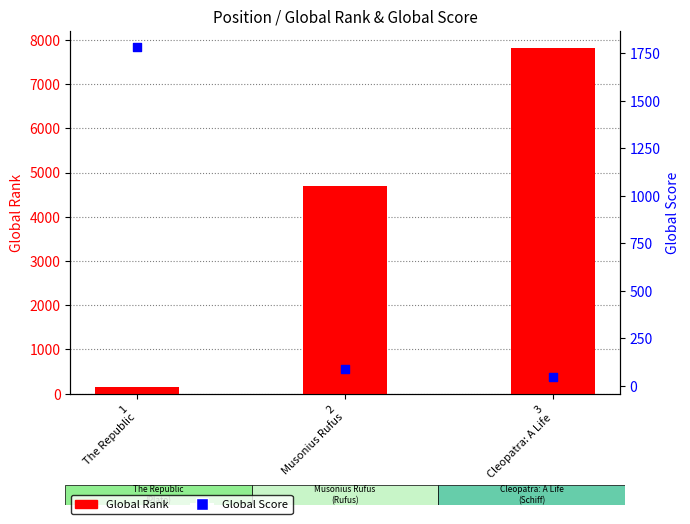

Which series reaches the minimum Y coordinate?

Global Score